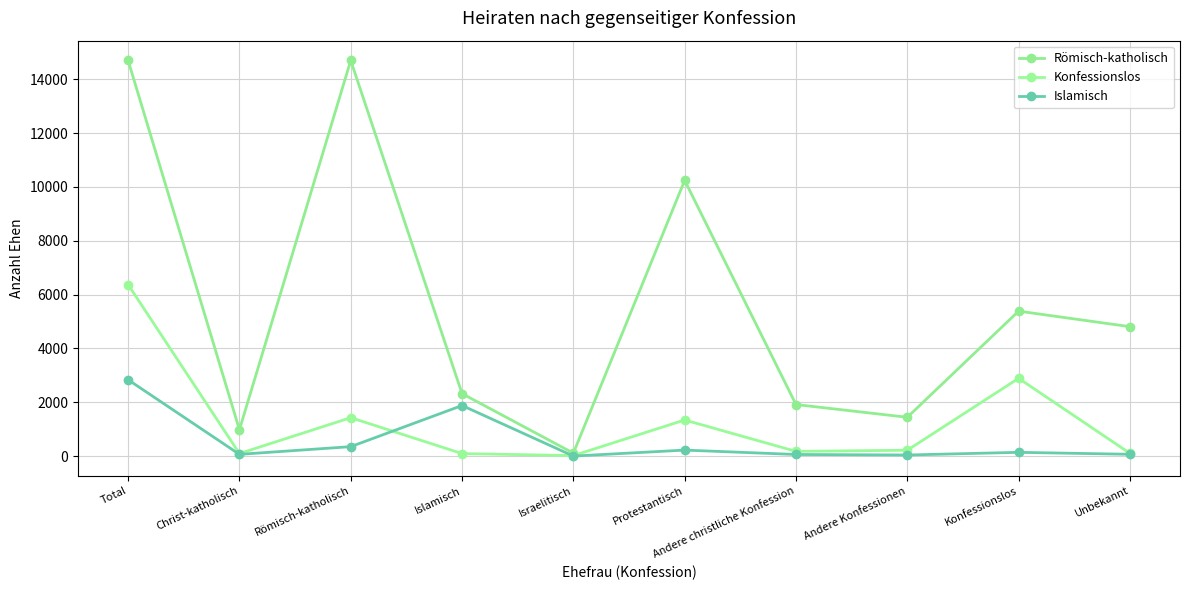

True or false: Islamisch and Römisch-katholisch intersect in this chart.

False